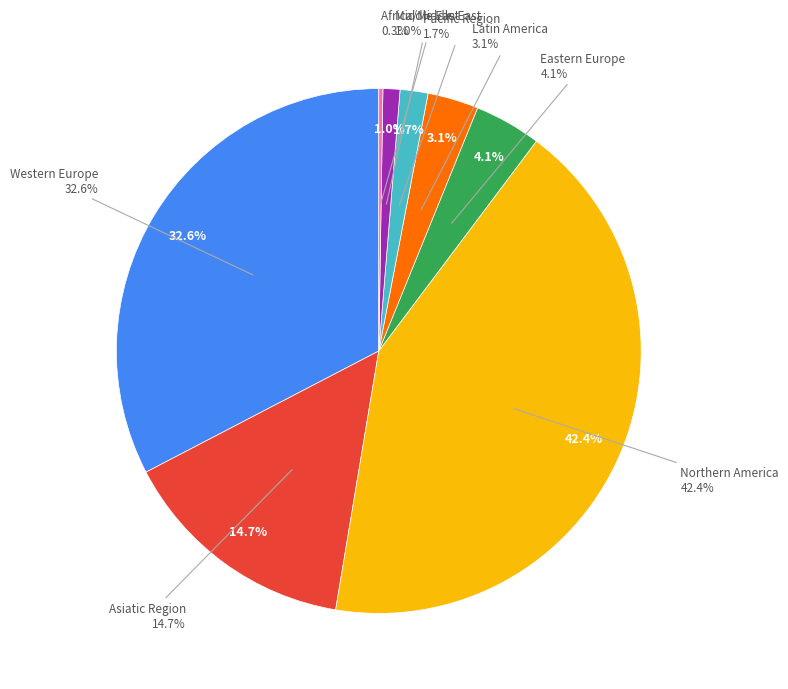

Which has a higher value, Africa/Middle East or Eastern Europe?

Eastern Europe